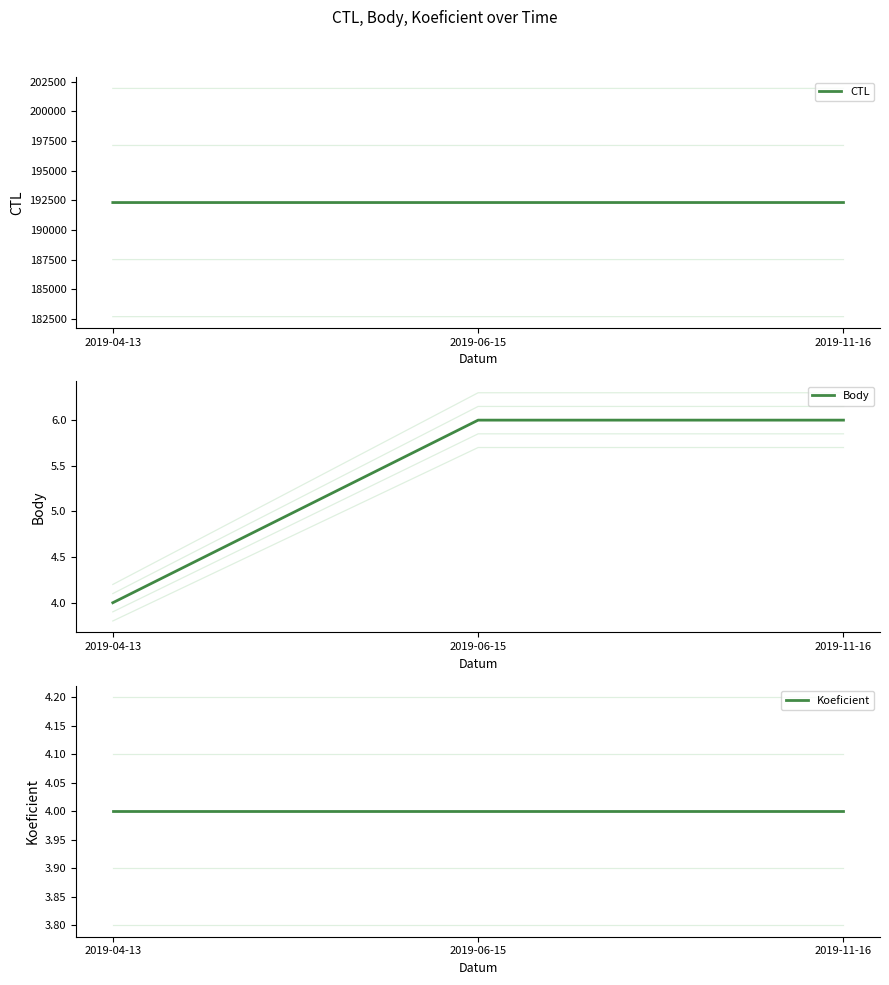

What is the value of the Body point at the 2nd from the left?

6